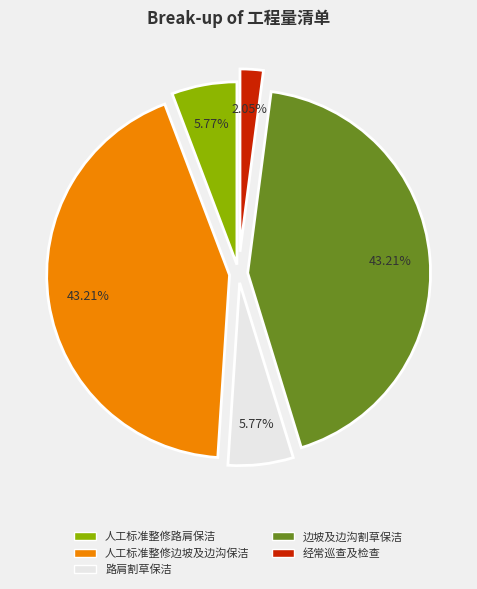

What is the total percentage of 路肩割草保洁 and 经常巡查及检查?

7.8%